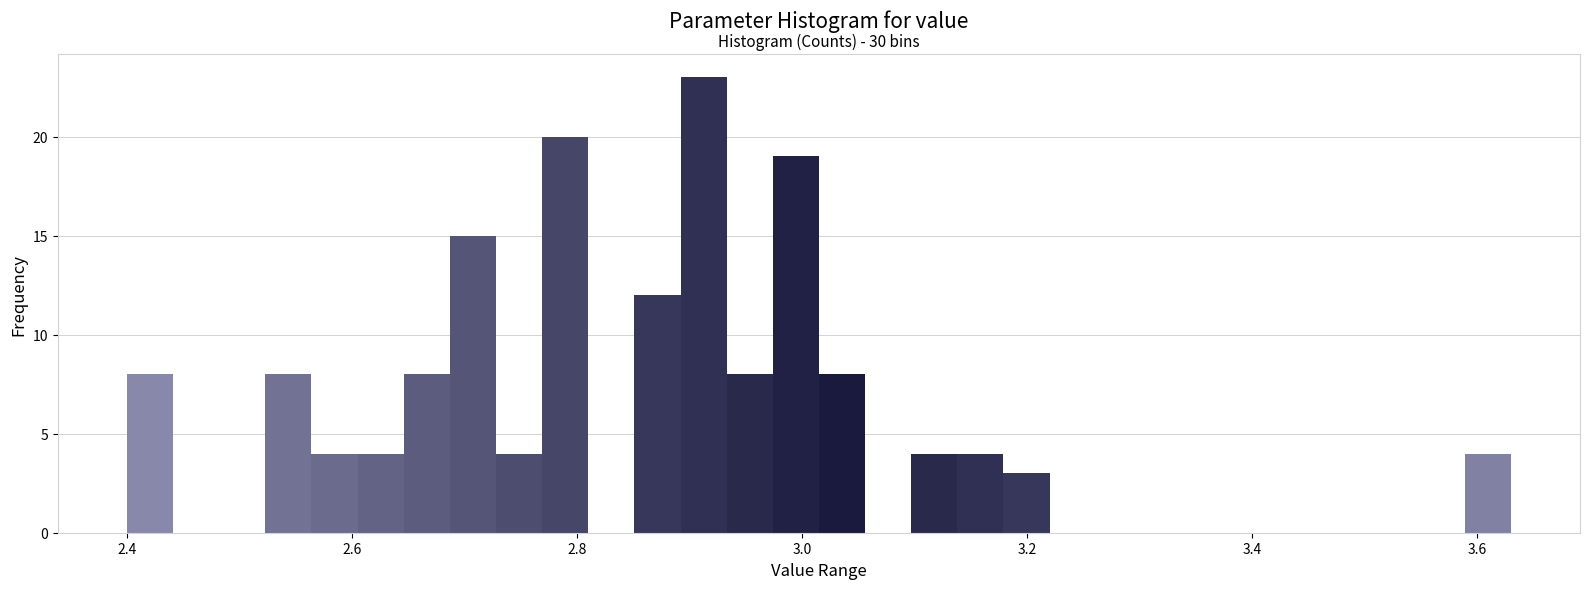

Read against the x-axis, roughly where is the centre of the tallest bar?

2.92